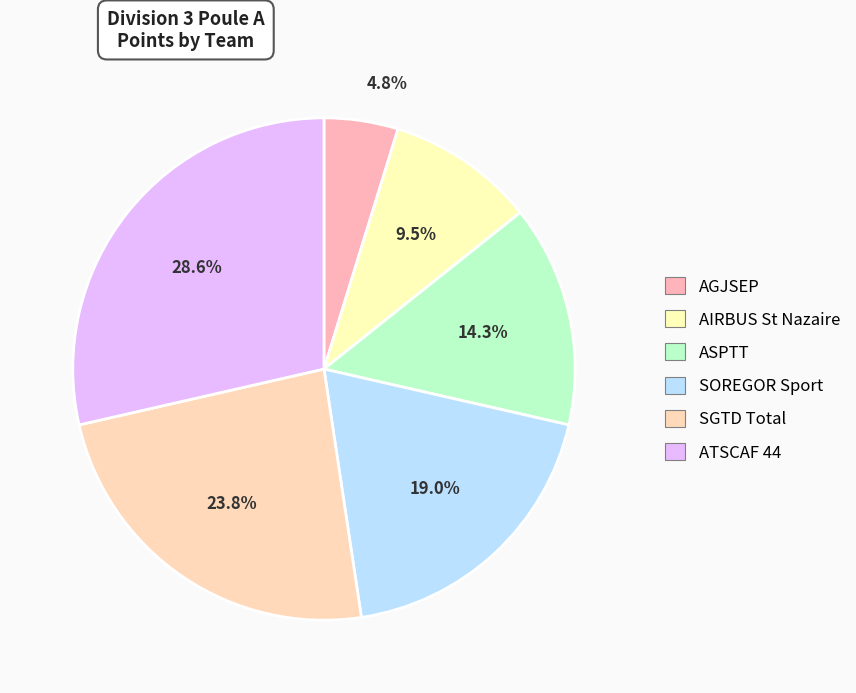

How many slices are in this pie chart?

6